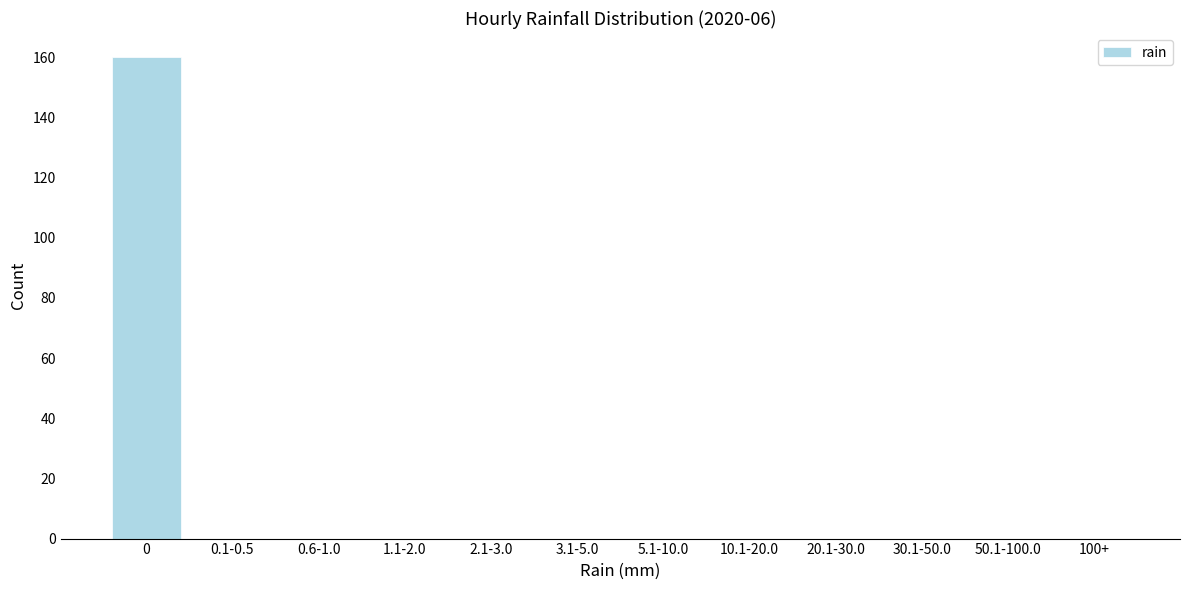

Reading left to right, extract all data points from this chart.

0=160	0.1-0.5=0	0.6-1.0=0	1.1-2.0=0	2.1-3.0=0	3.1-5.0=0	5.1-10.0=0	10.1-20.0=0	20.1-30.0=0	30.1-50.0=0	50.1-100.0=0	100+=0